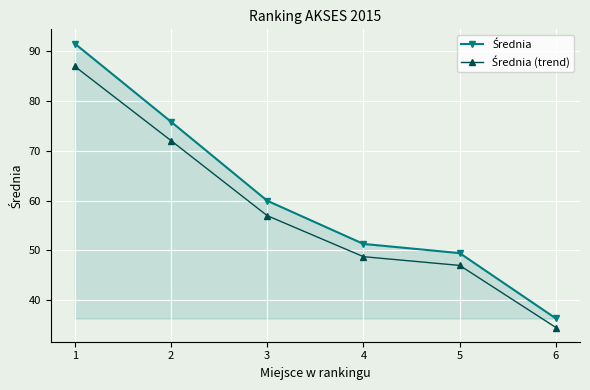

How many distinct data groups are displayed?

2